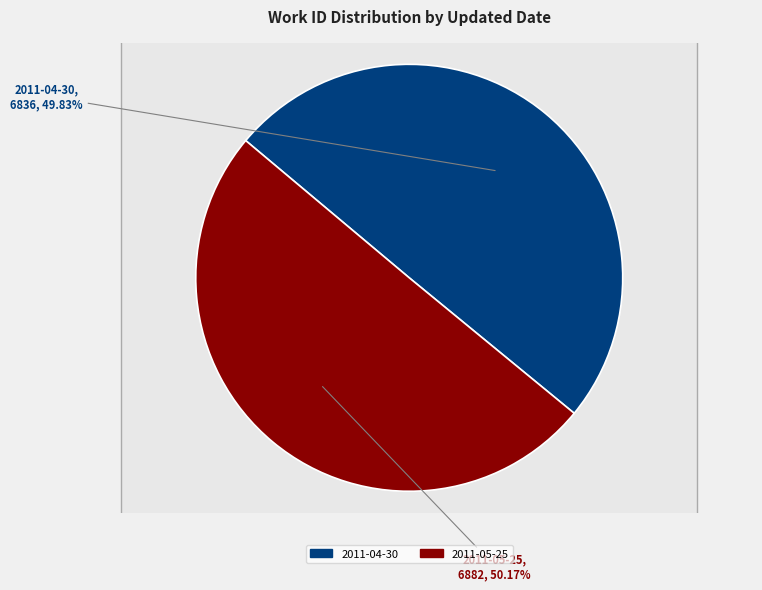

Rank the categories by value from lowest to highest.

2011-04-30, 2011-05-25